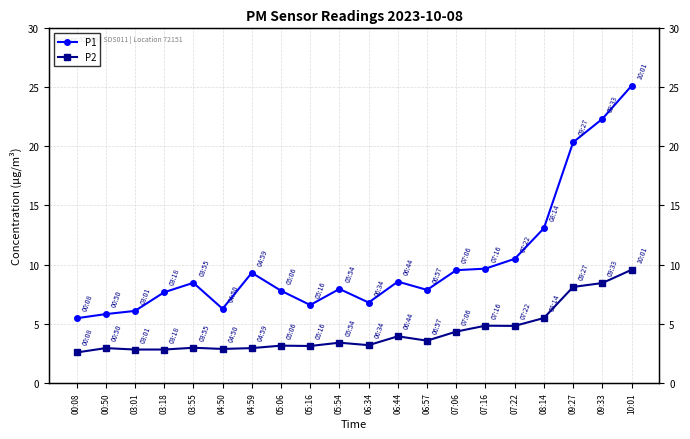

At which category does P2 reach its first local peak?

00:50